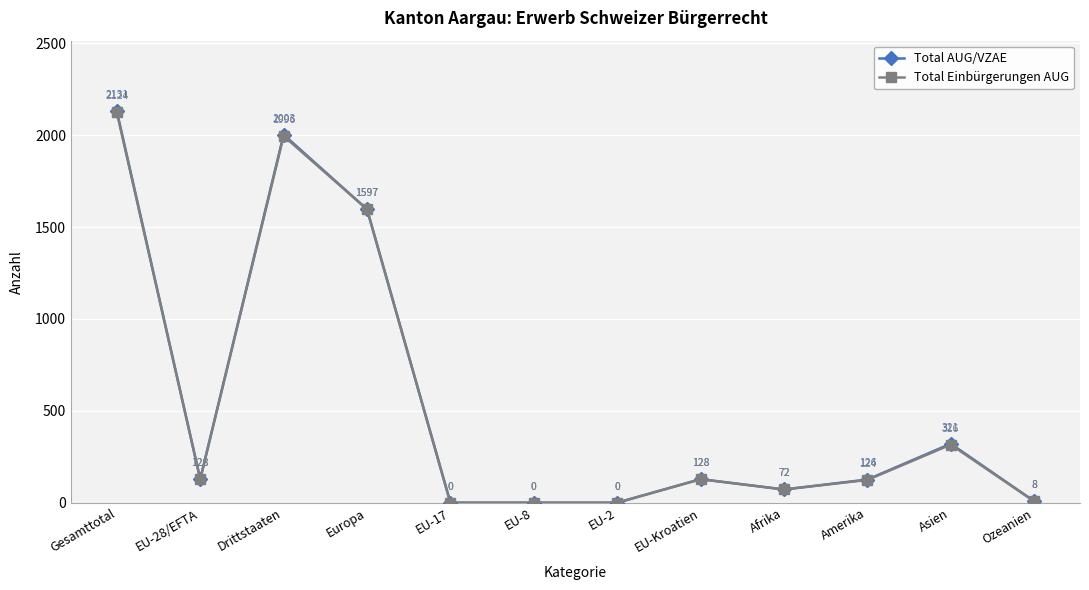

The Total Einbürgerungen AUG series shows 0 at EU-2. True or false?

True